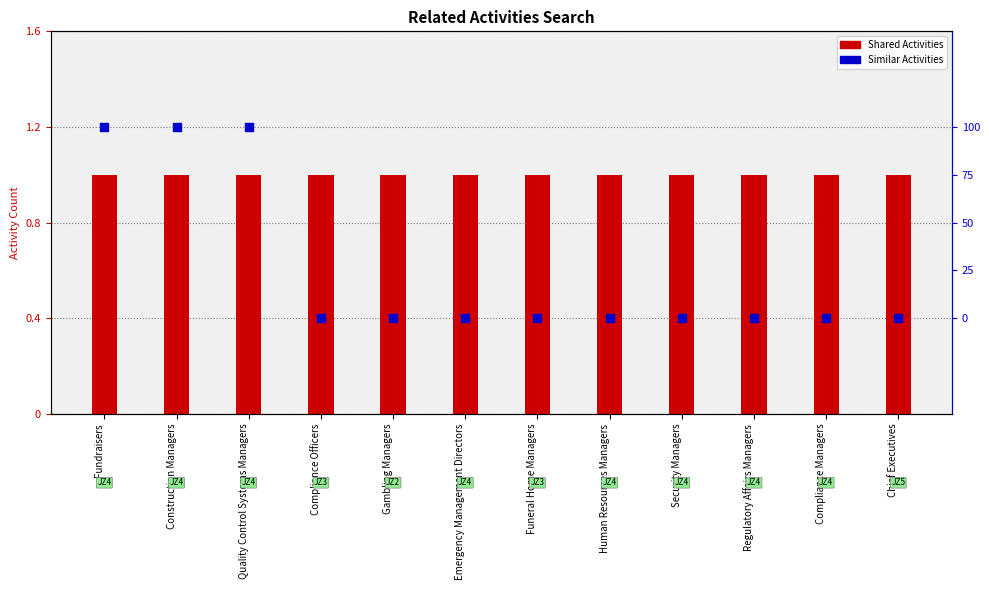

What is the total value across all series at Compliance Managers?

1